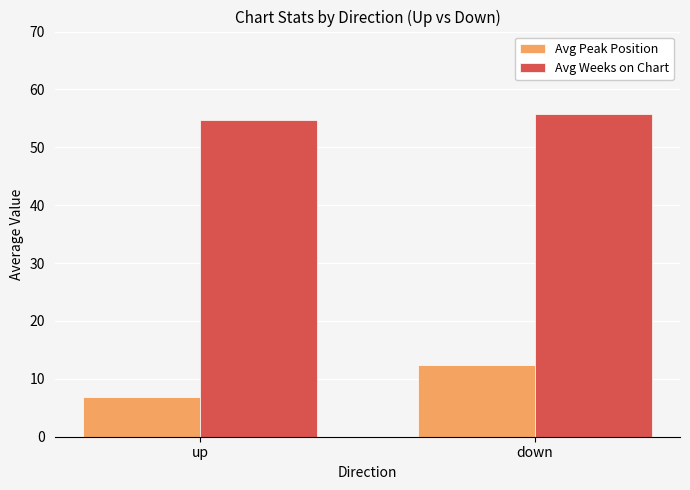

True or false: Avg Peak Position has a value of 6.8 at up.

True